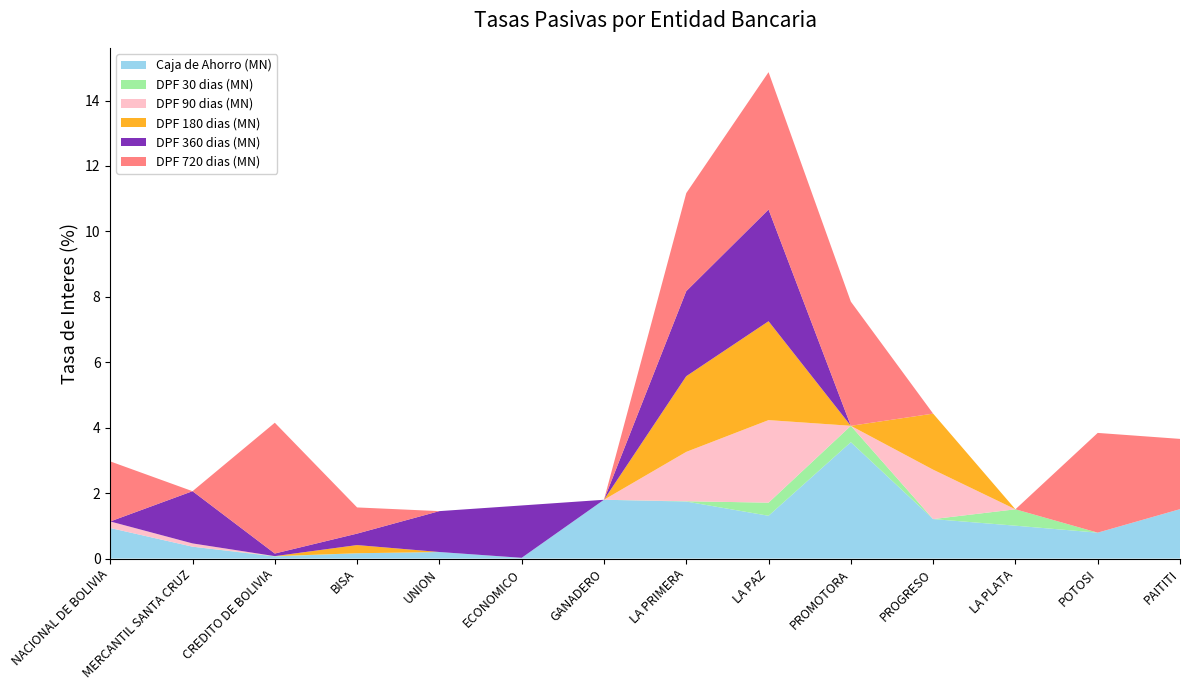

Reading left to right, list all the values displayed in this chart.

Caja de Ahorro (MN): NACIONAL DE BOLIVIA=0.9	MERCANTIL SANTA CRUZ=0.4	CREDITO DE BOLIVIA=0.1	BISA=0.2	UNION=0.2	ECONOMICO=0.0	GANADERO=1.8	LA PRIMERA=1.7	LA PAZ=1.3	PROMOTORA=3.6	PROGRESO=1.2	LA PLATA=1.0	POTOSI=0.8	PAITITI=1.5
DPF 30 dias (MN): NACIONAL DE BOLIVIA=0.0	MERCANTIL SANTA CRUZ=0.0	CREDITO DE BOLIVIA=0.0	BISA=0.0	UNION=0.0	ECONOMICO=0.0	GANADERO=0.0	LA PRIMERA=0.0	LA PAZ=0.4	PROMOTORA=0.5	PROGRESO=0.0	LA PLATA=0.5	POTOSI=0.0	PAITITI=0.0
DPF 90 dias (MN): NACIONAL DE BOLIVIA=0.2	MERCANTIL SANTA CRUZ=0.1	CREDITO DE BOLIVIA=0.0	BISA=0.0	UNION=0.0	ECONOMICO=0.0	GANADERO=0.0	LA PRIMERA=1.5	LA PAZ=2.5	PROMOTORA=0.0	PROGRESO=1.5	LA PLATA=0.0	POTOSI=0.0	PAITITI=0.0
DPF 180 dias (MN): NACIONAL DE BOLIVIA=0.0	MERCANTIL SANTA CRUZ=0.0	CREDITO DE BOLIVIA=0.0	BISA=0.3	UNION=0.0	ECONOMICO=0.0	GANADERO=0.0	LA PRIMERA=2.3	LA PAZ=3.0	PROMOTORA=0.0	PROGRESO=1.7	LA PLATA=0.0	POTOSI=0.0	PAITITI=0.0
DPF 360 dias (MN): NACIONAL DE BOLIVIA=0.0	MERCANTIL SANTA CRUZ=1.6	CREDITO DE BOLIVIA=0.1	BISA=0.4	UNION=1.2	ECONOMICO=1.6	GANADERO=0.0	LA PRIMERA=2.6	LA PAZ=3.4	PROMOTORA=0.0	PROGRESO=0.0	LA PLATA=0.0	POTOSI=0.0	PAITITI=0.0
DPF 720 dias (MN): NACIONAL DE BOLIVIA=1.8	MERCANTIL SANTA CRUZ=0.0	CREDITO DE BOLIVIA=4.0	BISA=0.8	UNION=0.0	ECONOMICO=0.0	GANADERO=0.0	LA PRIMERA=3.0	LA PAZ=4.2	PROMOTORA=3.8	PROGRESO=0.0	LA PLATA=0.0	POTOSI=3.0	PAITITI=2.1